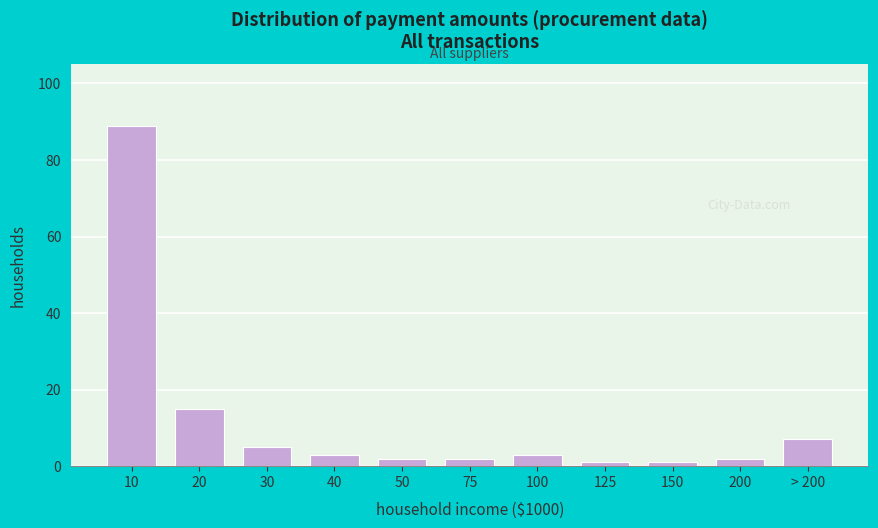

Reading left to right, what are all the values shown in this chart?

89	15	5	3	2	2	3	1	1	2	7